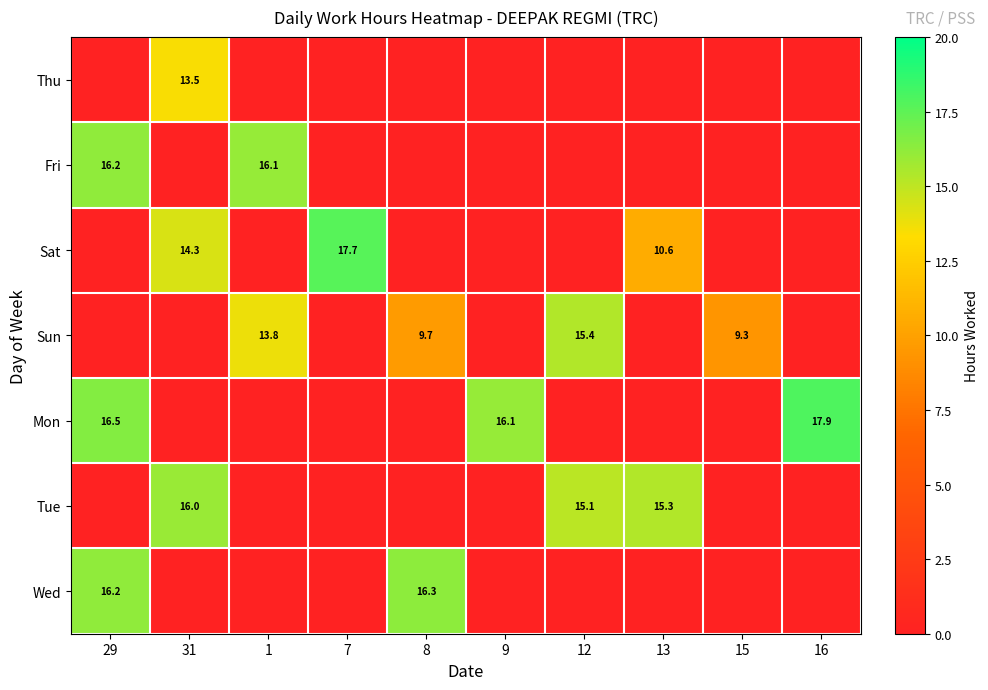

What is the spread (max minus min) of values at 7?

17.7